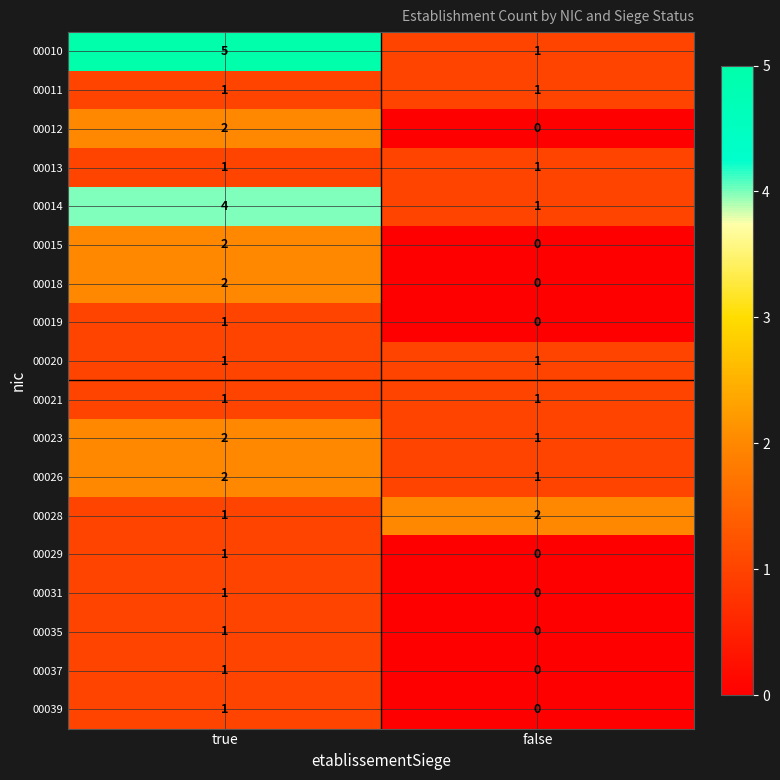

At which category is the sum across all series the highest?

true